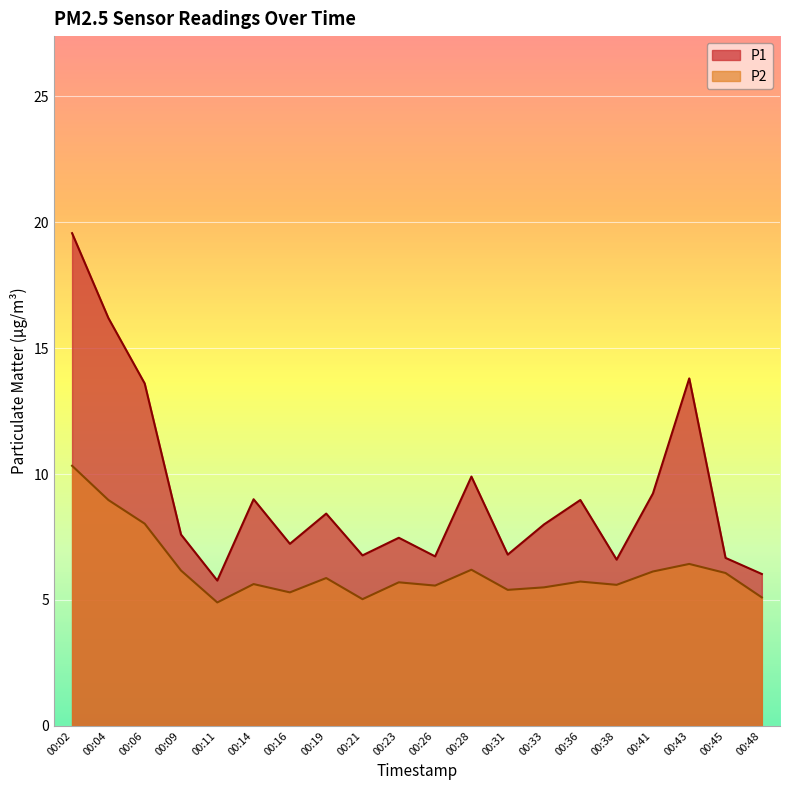

Reading left to right, transcribe all the data shown in this chart.

P1: 19.6	16.2	13.6	7.6	5.8	9.0	7.2	8.4	6.8	7.5	6.7	9.9	6.8	8.0	9.0	6.6	9.2	13.8	6.7	6.0
P2: 10.3	9.0	8.0	6.2	4.9	5.6	5.3	5.9	5.0	5.7	5.6	6.2	5.4	5.5	5.7	5.6	6.1	6.4	6.1	5.1